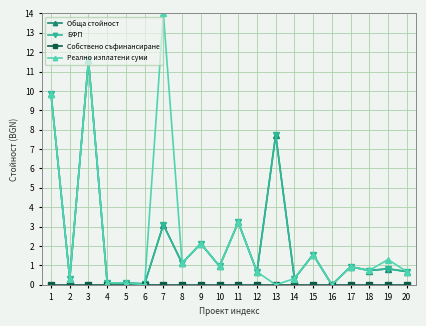

The value of Обща стойност at 18 is 0.7. True or false?

True